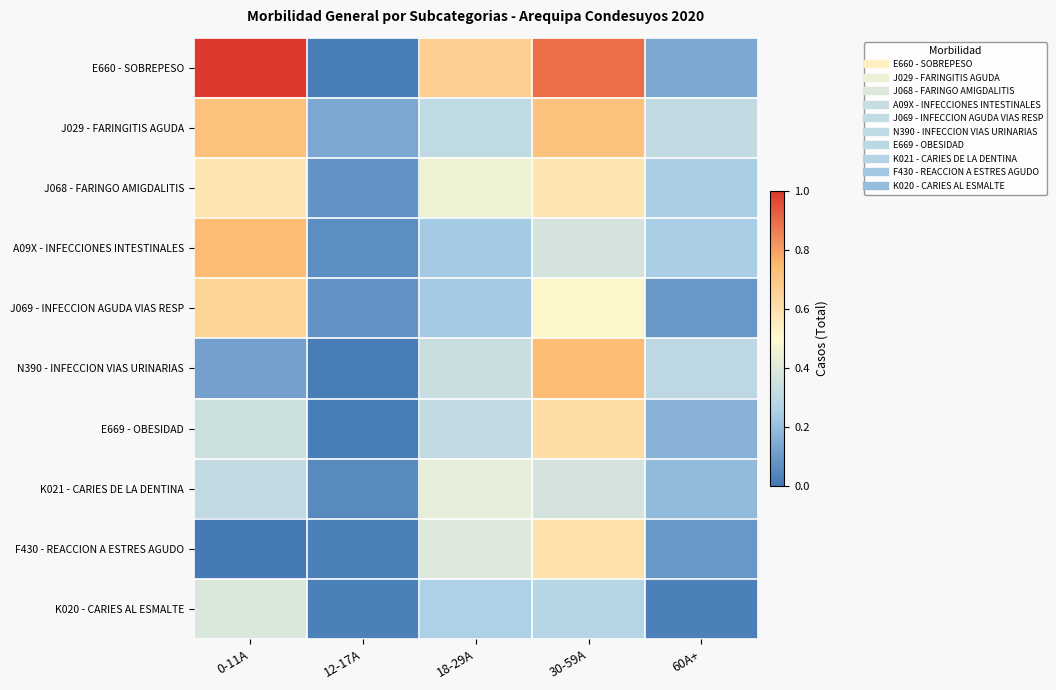

Which series changed the most between 0-11A and 12-17A?

E660 - SOBREPESO